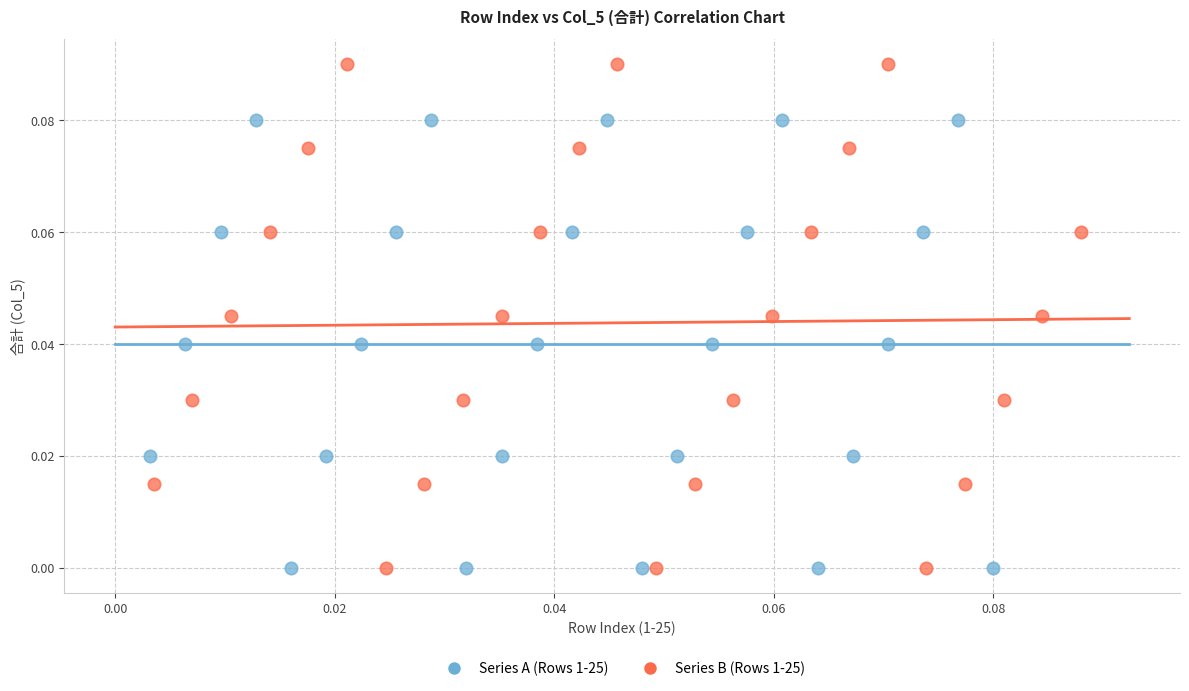

Which series contains the highest Y value?

Series B (Rows 1-25)